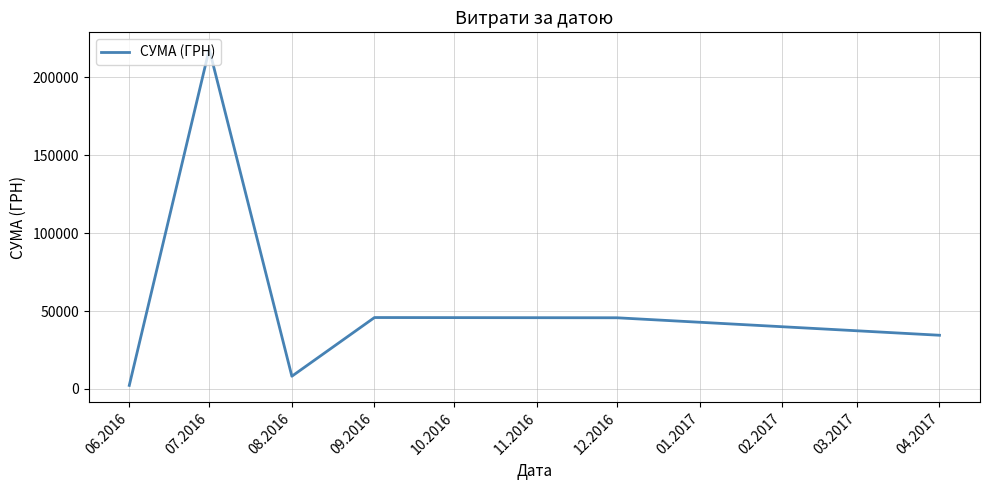

Which category has the highest value across all series?

07.2016